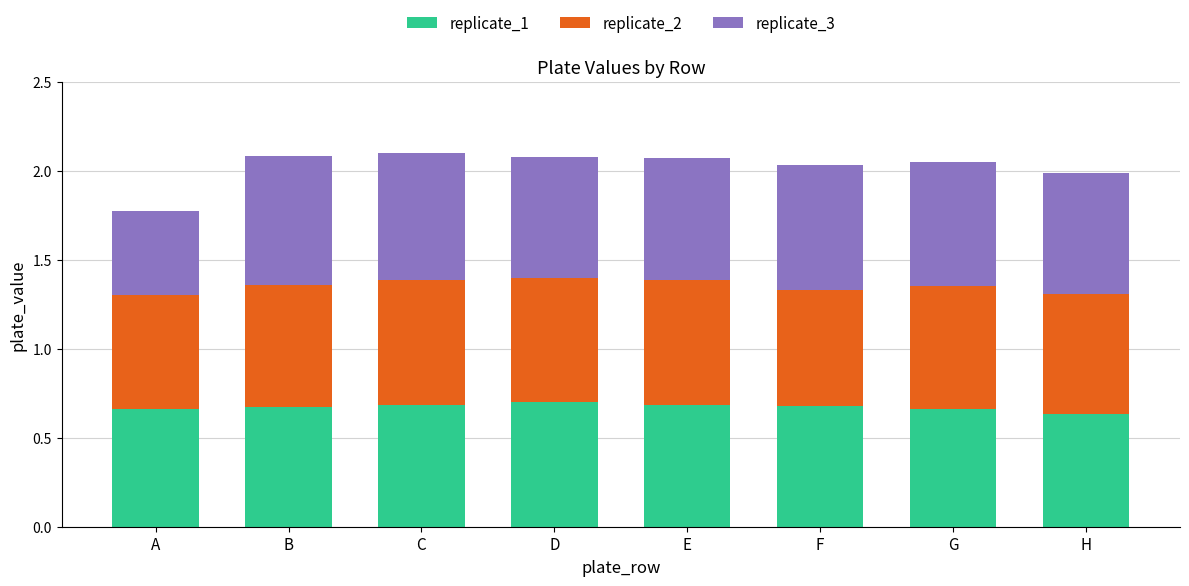

What is the total value across all series at B?

2.1